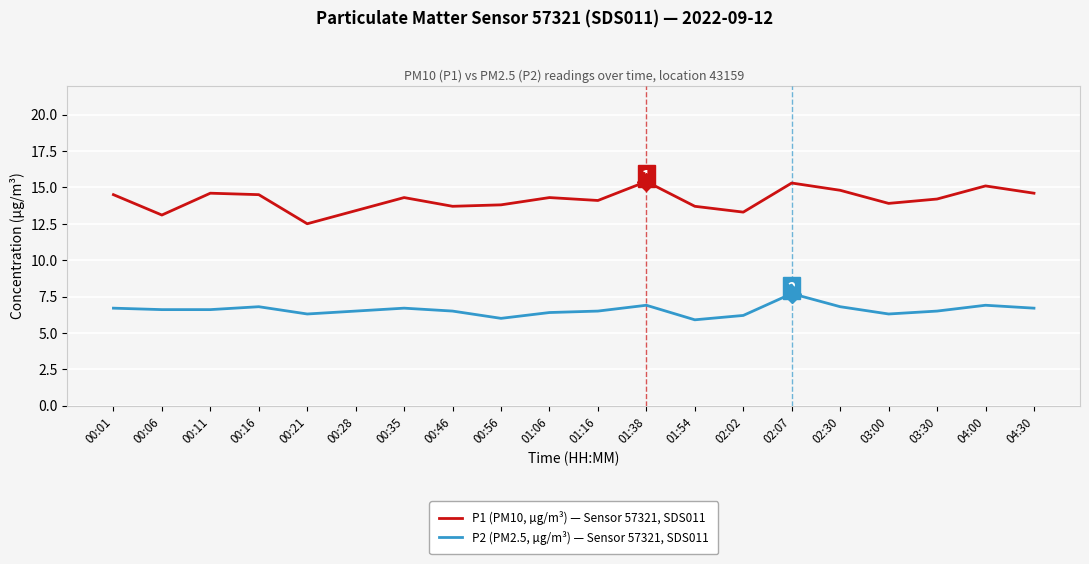

At 02:30, list the series in order from largest to smallest.

P1 (PM10, µg/m³) — Sensor 57321, SDS011, P2 (PM2.5, µg/m³) — Sensor 57321, SDS011